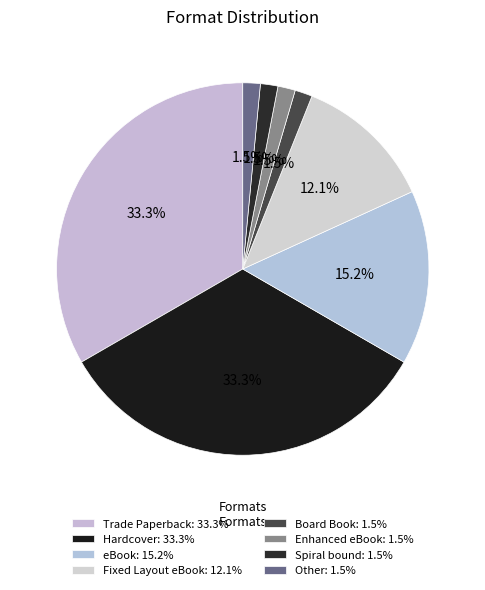

To the nearest percent, what is the combined percentage of Enhanced eBook and Hardcover?

35%